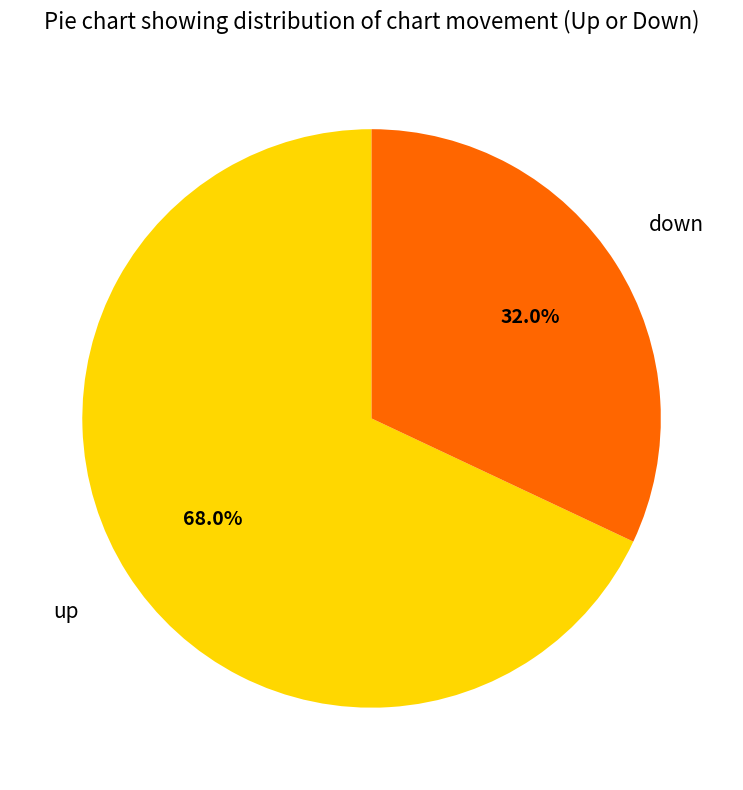

Combined, do up and down account for over 50%?

Yes